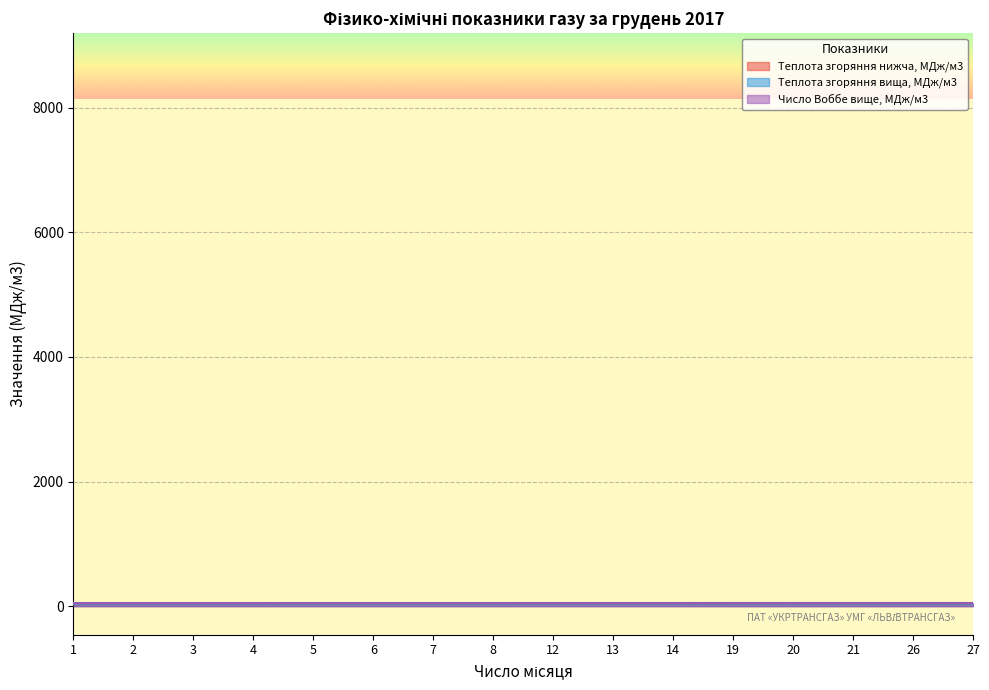

Rank the categories by Число Воббе вище, МДж/м3 value from lowest to highest.

1, 2, 3, 4, 5, 6, 7, 8, 12, 13, 14, 19, 20, 21, 26, 27